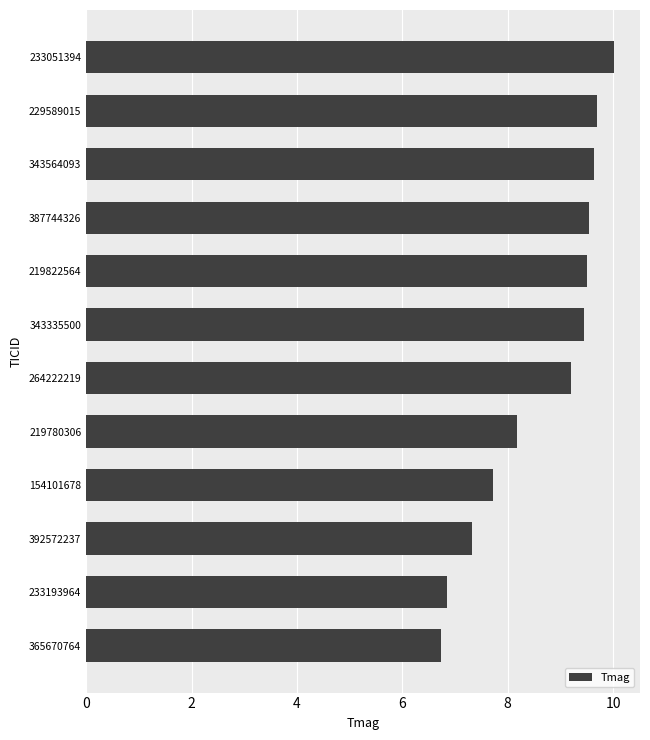

Is it true that the value at 343335500 is 16.2?

False